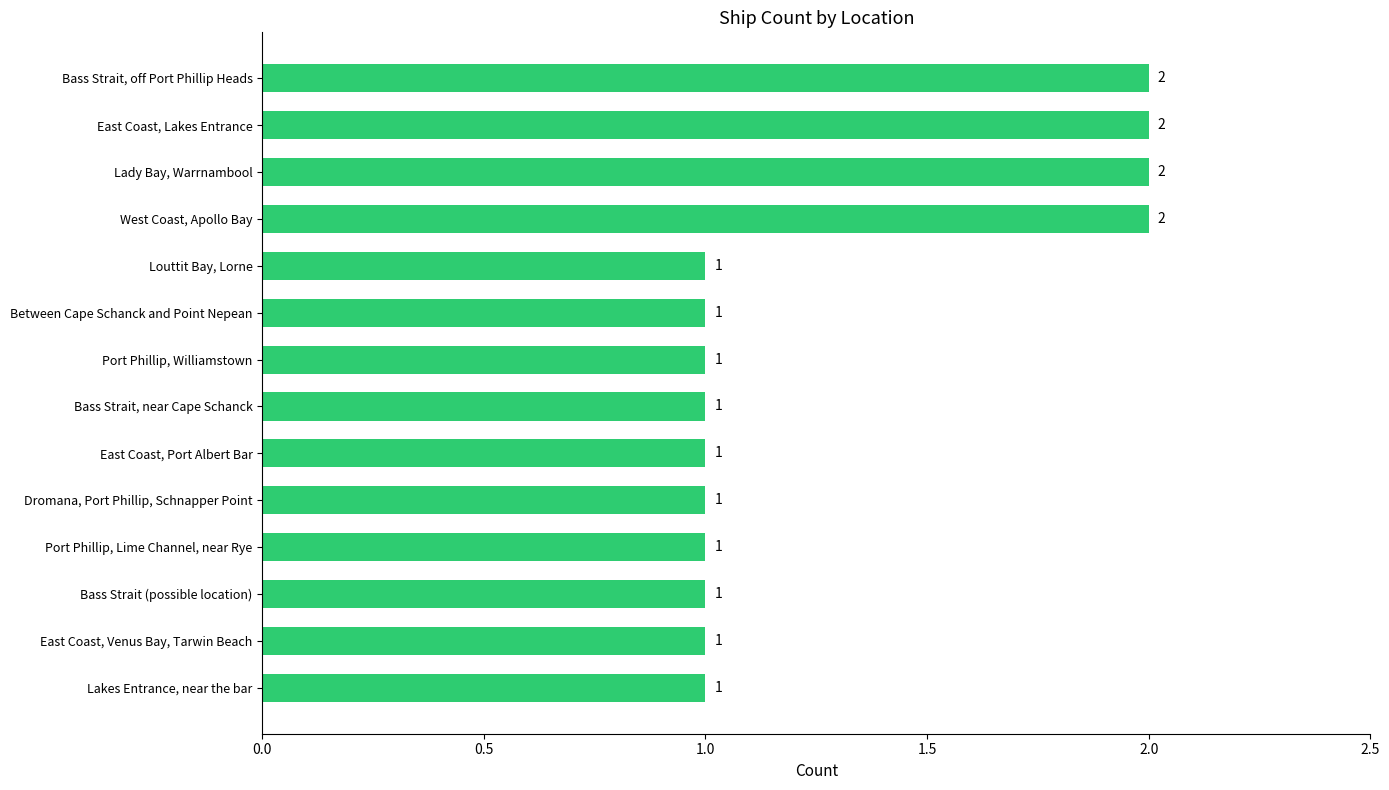

What is the ratio of the value at Port Phillip, Lime Channel, near Rye to the value at Dromana, Port Phillip, Schnapper Point?

1.0